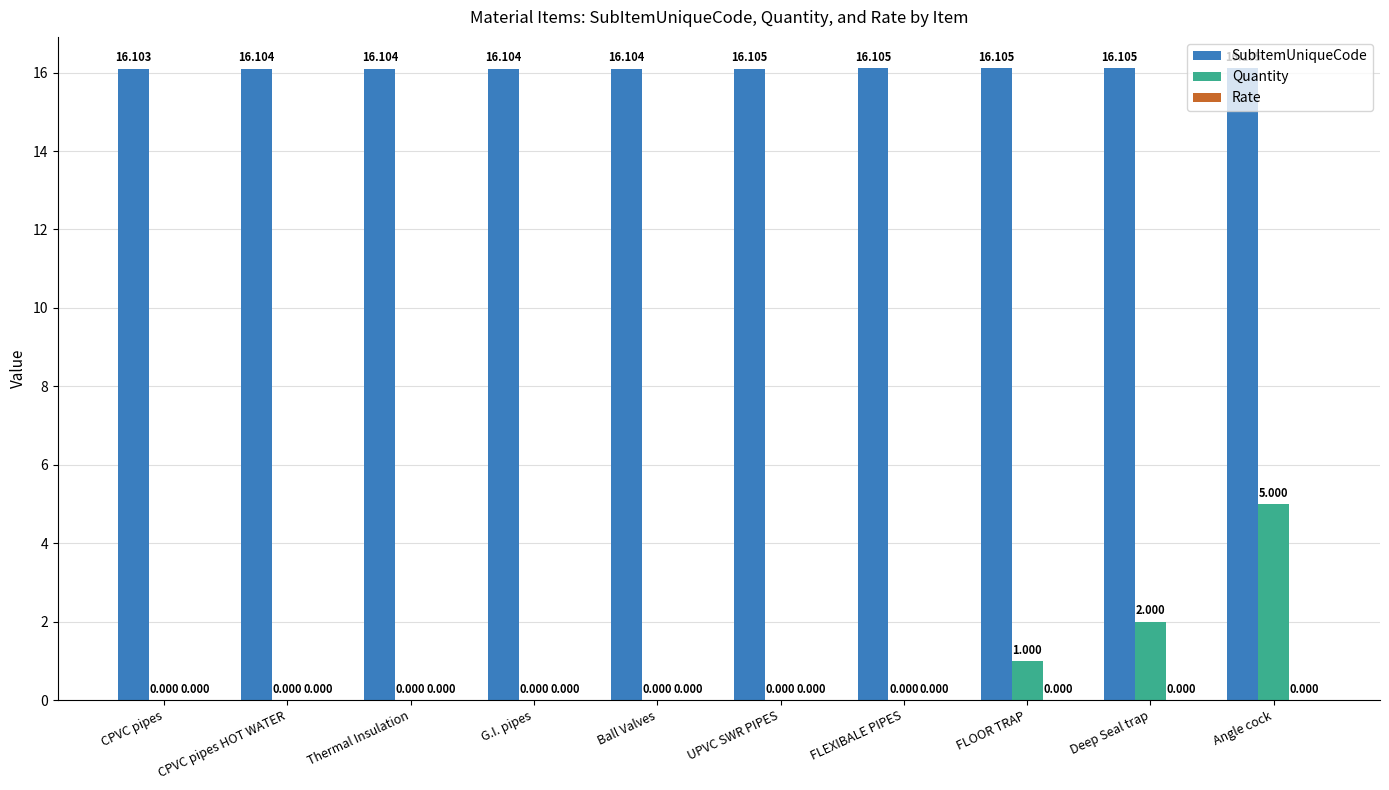

What is the highest value of the SubItemUniqueCode series?

16.1